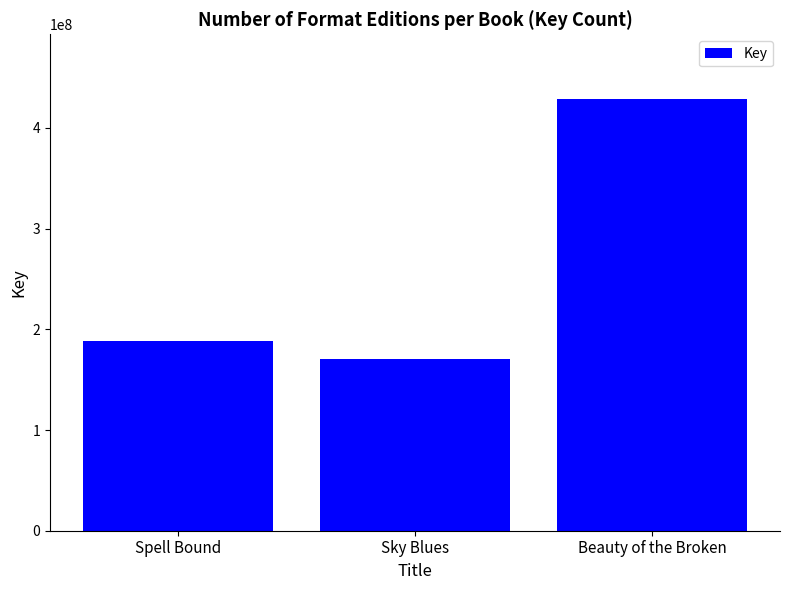

Between Spell Bound and Sky Blues, which is larger?

Spell Bound